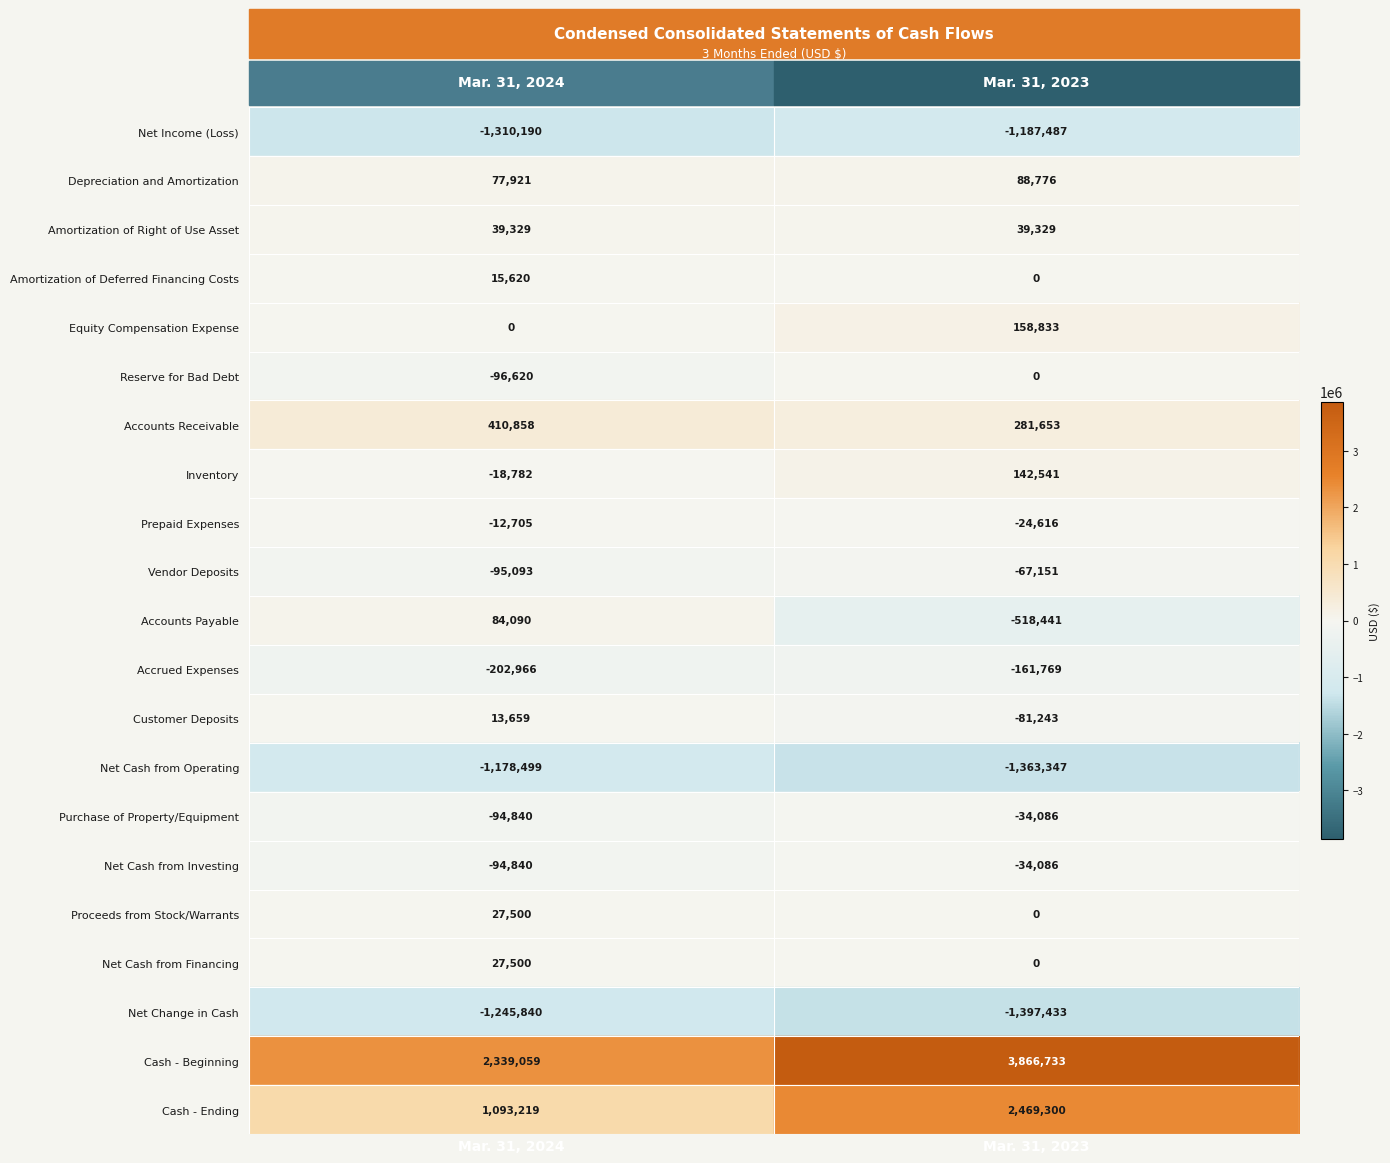

At which category is the sum across all series the highest?

Mar. 31, 2023